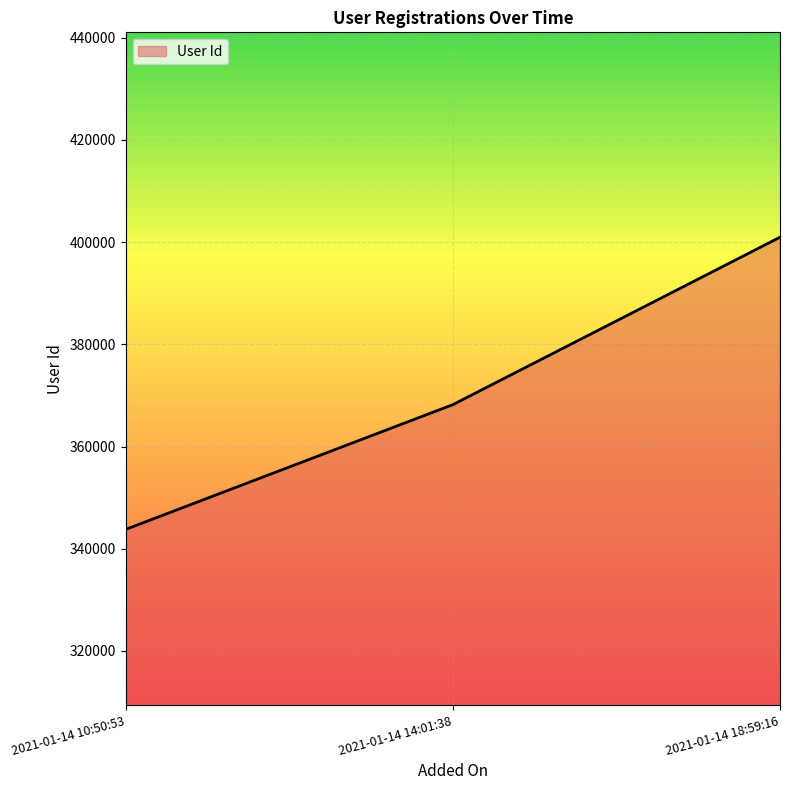

What is the maximum value shown in the chart?

400952